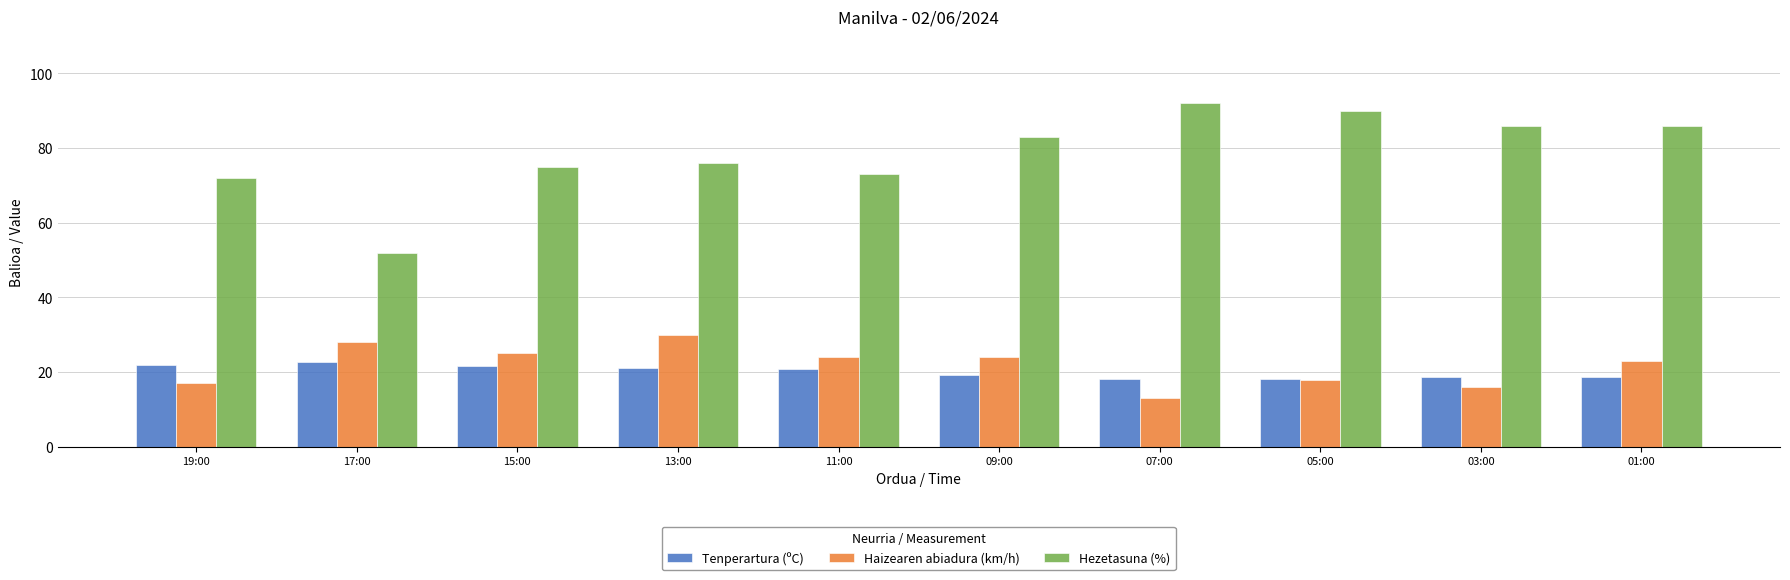

What is the label of the 1st bar from the right?

01:00